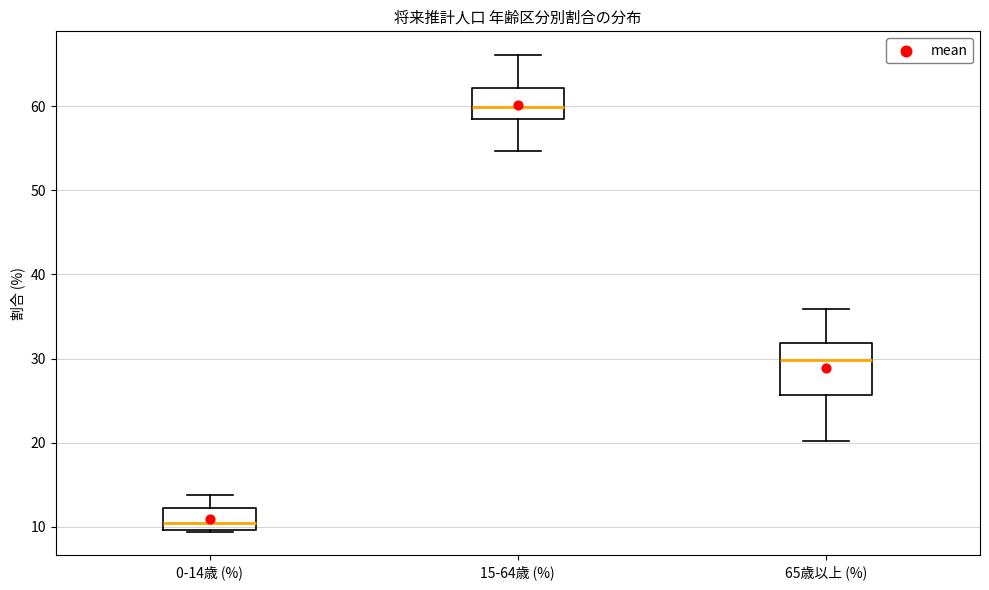

Reading left to right, read every box against the y-axis: the position of its median line, the range the box covers, and the ends of its whiskers. The values are not printed on the chart, so give them approximately, as read against the axis.

0-14歳 (%): median 10 (just above the box's lower edge), box 10 to 12, whiskers 9 to 14
15-64歳 (%): median 60, box 58 to 62, whiskers 55 to 66
65歳以上 (%): median 30, box 26 to 32, whiskers 20 to 36